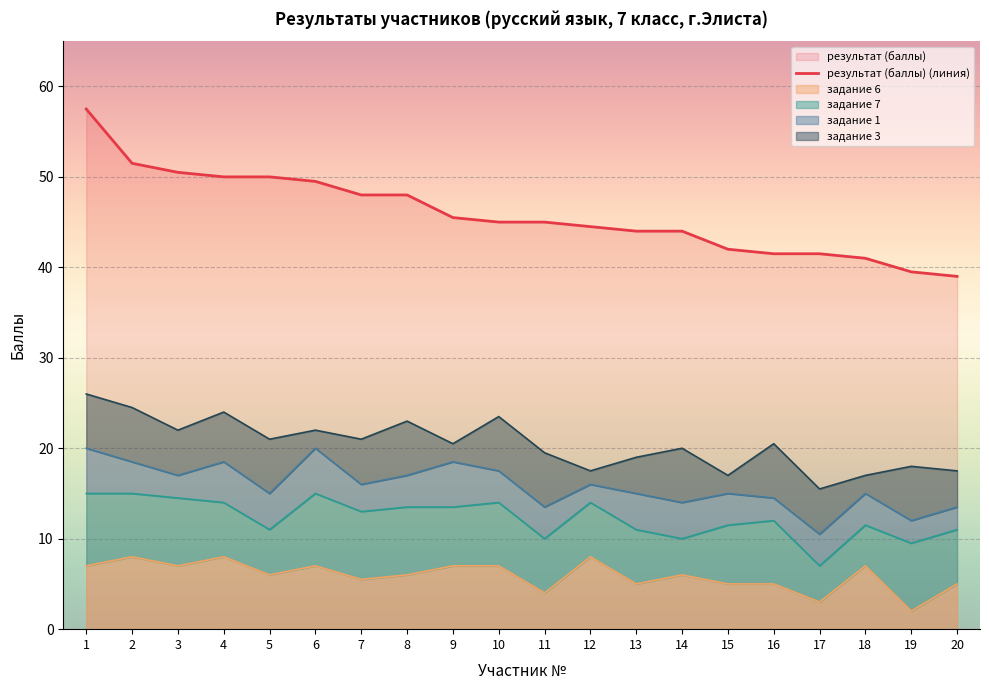

Reading left to right, list all the values displayed in this chart.

57.5	51.5	50.5	50.0	50.0	49.5	48.0	48.0	45.5	45.0	45.0	44.5	44.0	44.0	42.0	41.5	41.5	41.0	39.5	39.0